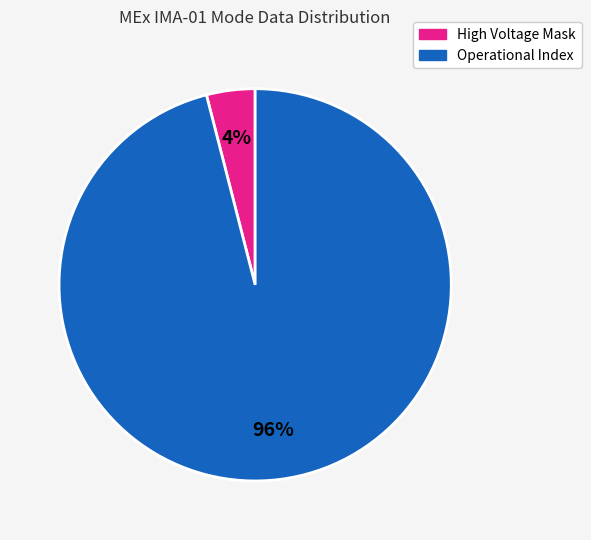

Between High Voltage Mask and Operational Index, which is larger?

Operational Index